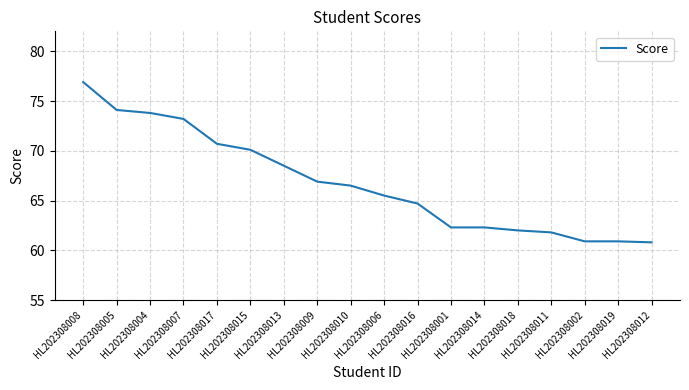

What is the smallest value displayed?

60.8